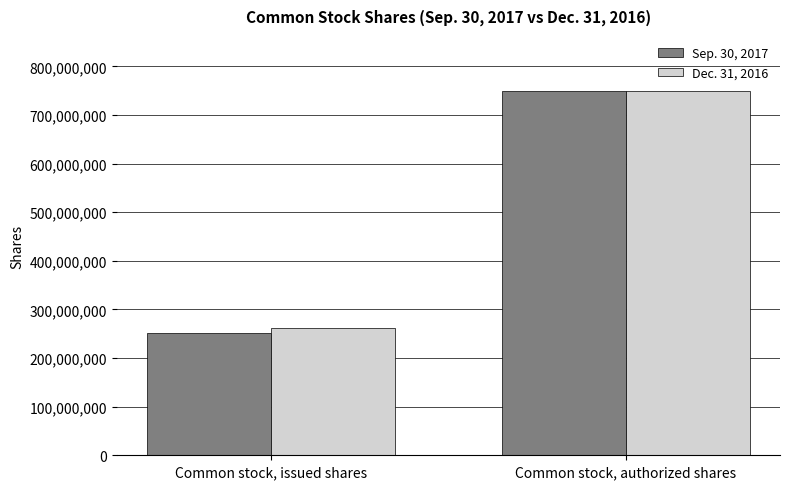

Does the chart contain any negative values?

No